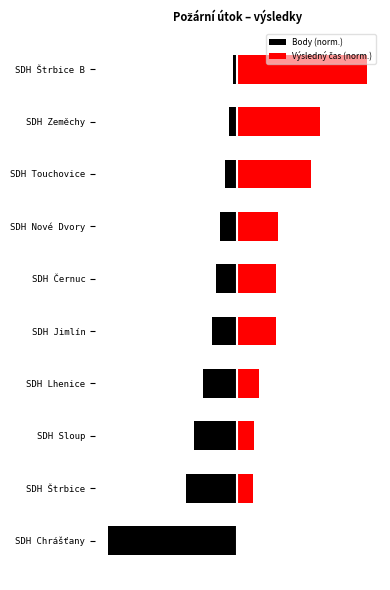

How many Výsledný čas (norm.) values are between 0 and 1?

10